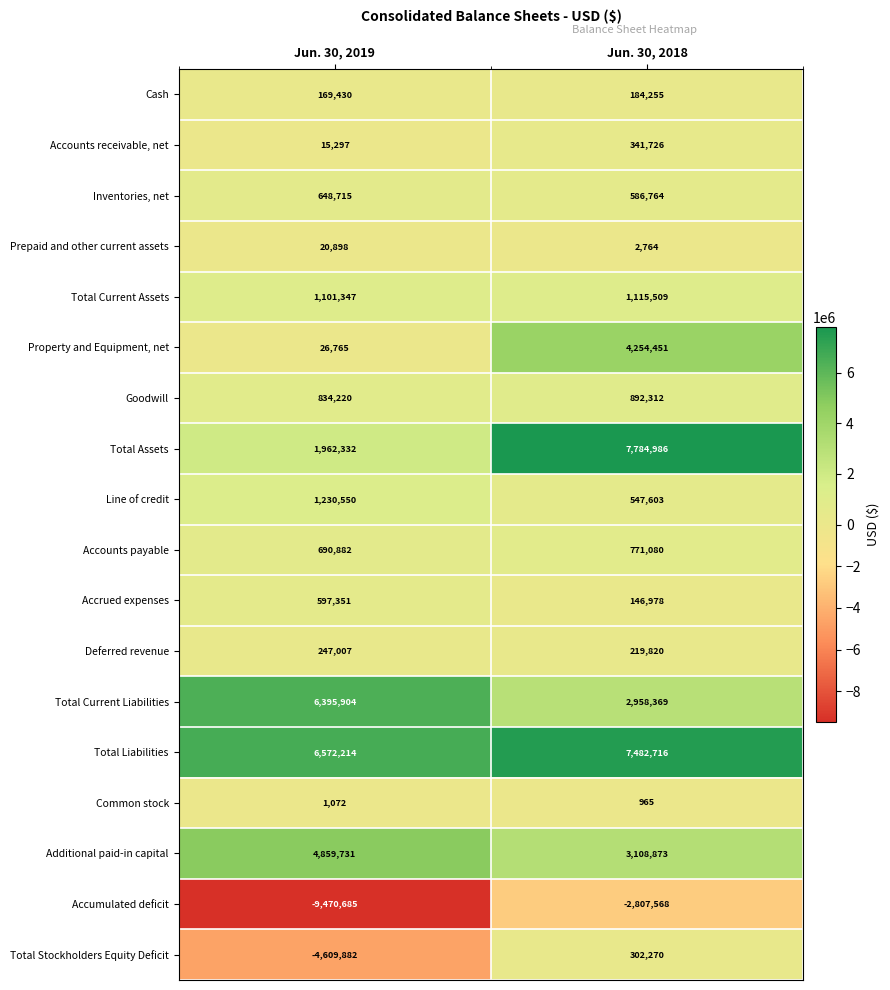

What is the average value of the Goodwill series?

863266